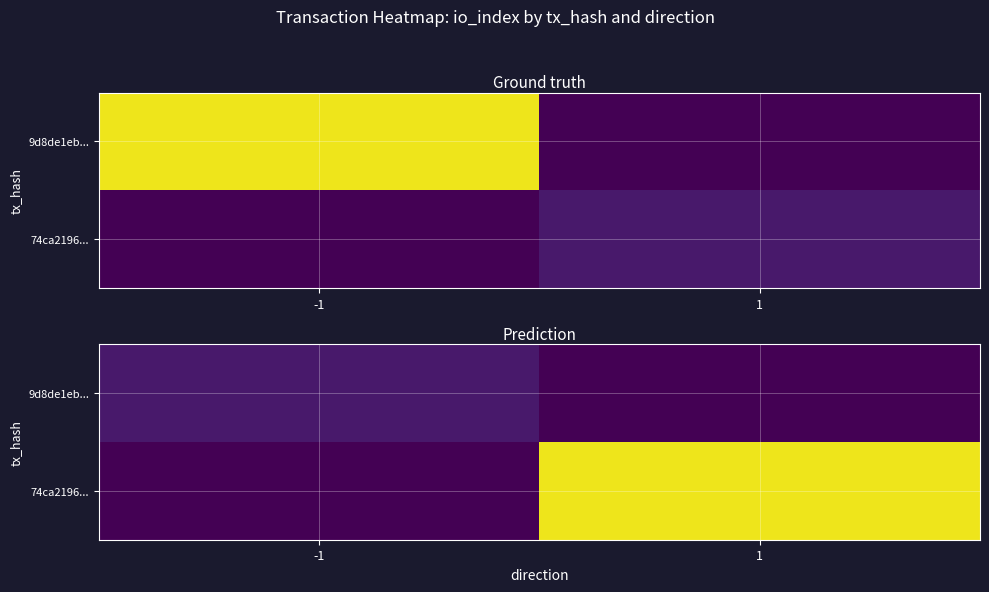

The 74ca2196... series shows -48 at -1. True or false?

False